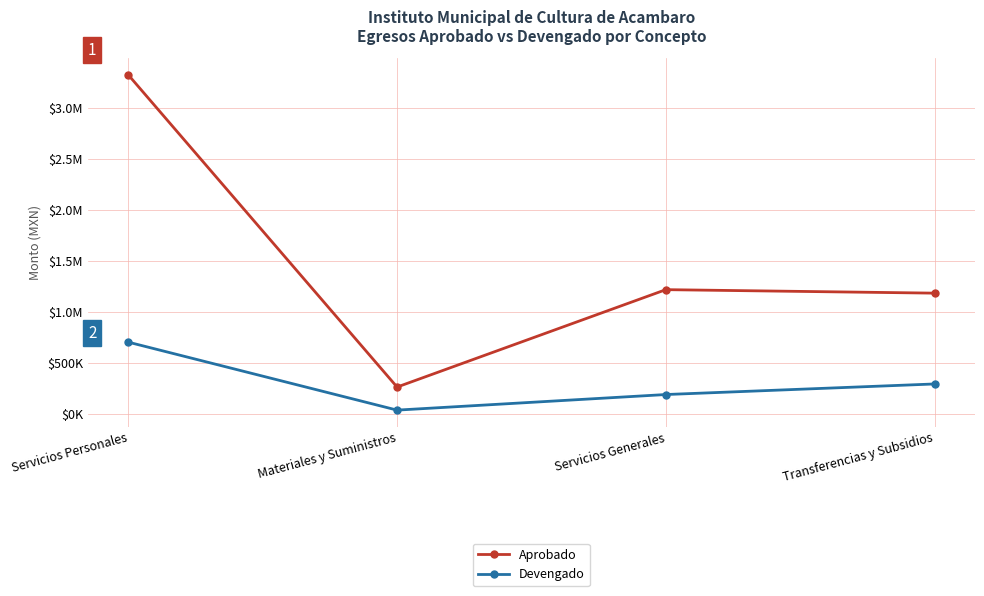

Reading right to left, extract all data points from this chart.

Aprobado: Transferencias y Subsidios=1187426.7	Servicios Generales=1221653.5	Materiales y Suministros=266500.0	Servicios Personales=3327683.1
Devengado: Transferencias y Subsidios=296856.6	Servicios Generales=193147.0	Materiales y Suministros=40281.9	Servicios Personales=706805.8